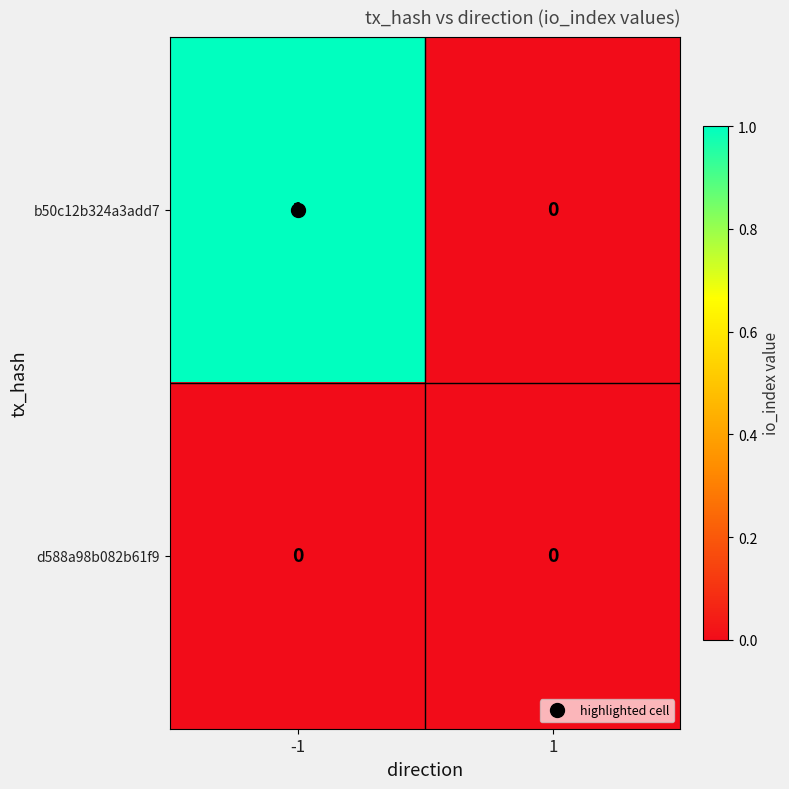

Which series changed the most between -1 and 1?

b50c12b324a3add7